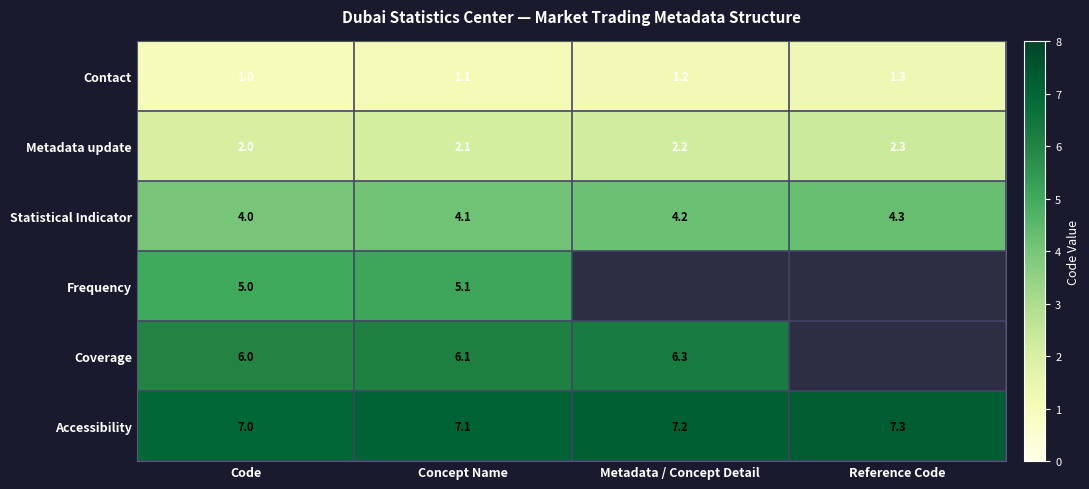

What is the maximum value for Statistical Indicator?

4.3